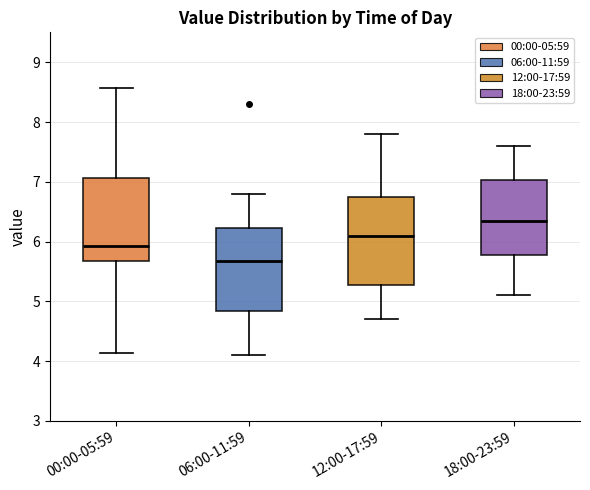

Which box has the highest median line?

18:00-23:59